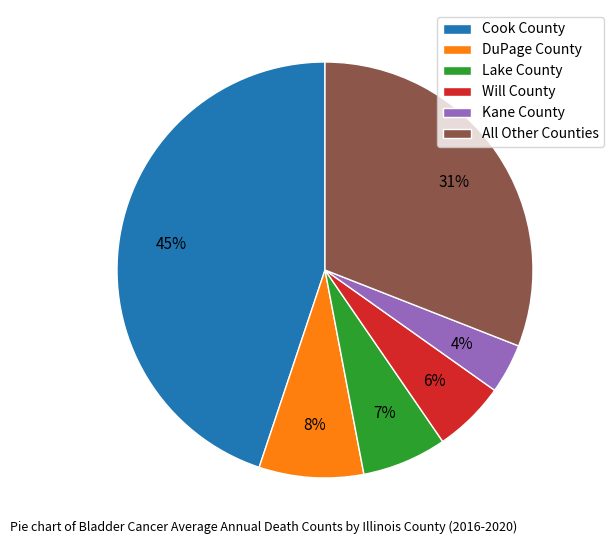

The Will County slice represents 6% of the pie. True or false?

True